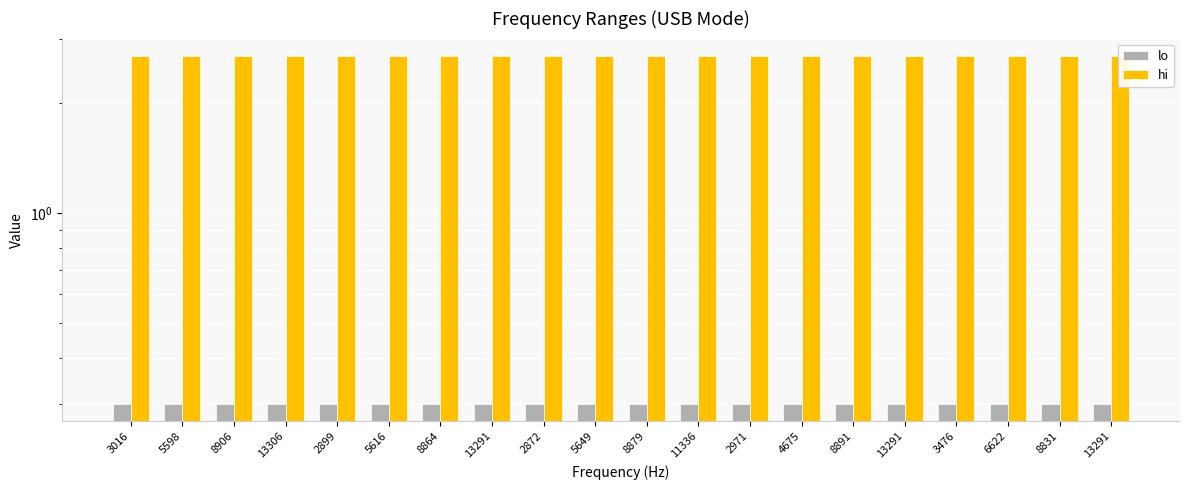

What is the sum of all lo values?

6.0